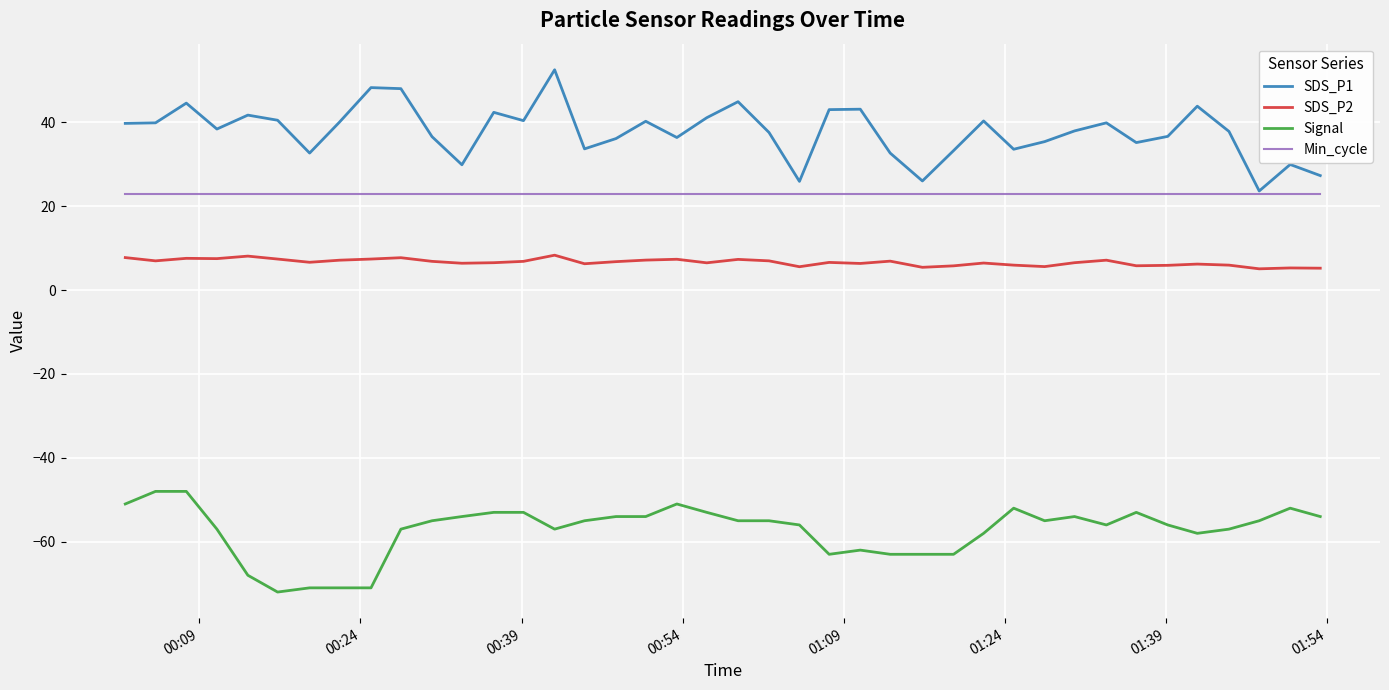

What is the minimum value shown in the chart?

-72.0